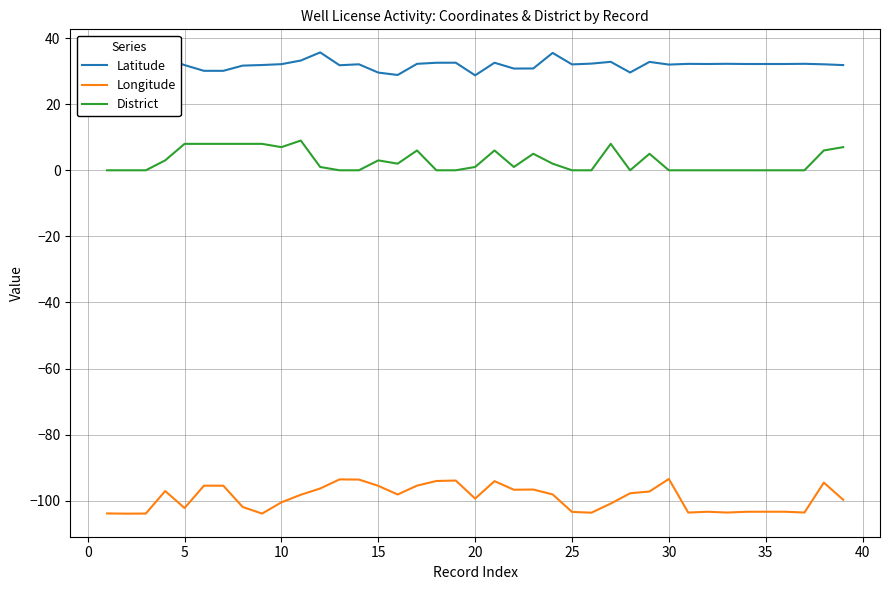

Which series has the largest total across all categories?

Latitude